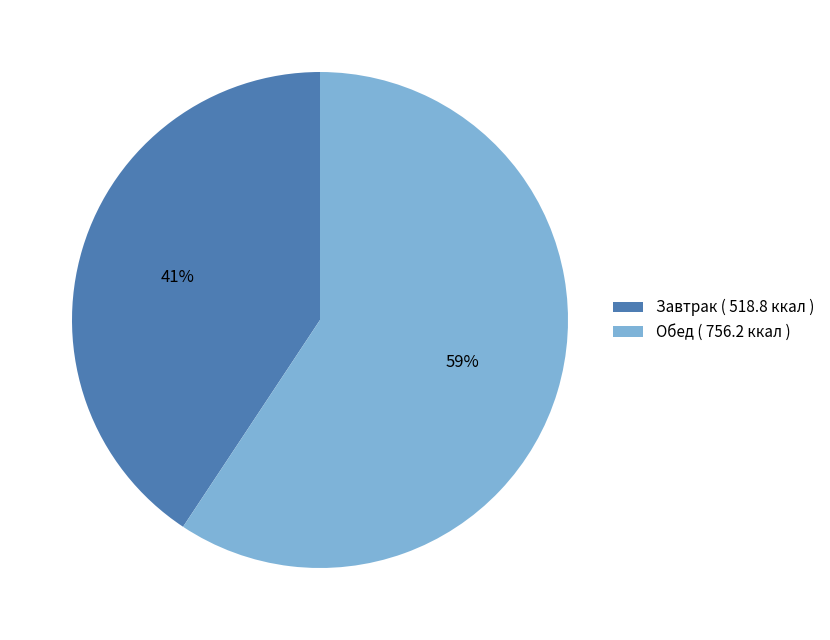

Do Обед ( 756.2 ккал ) and Завтрак ( 518.8 ккал ) together represent more than half of the pie?

Yes